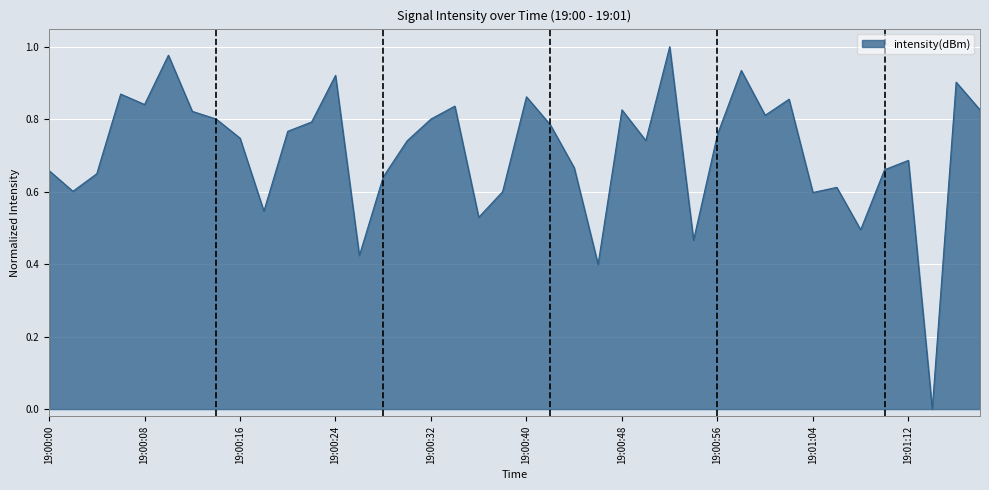

Reading left to right, list all the values displayed in this chart.

0.7	0.6	0.6	0.9	0.8	1.0	0.8	0.8	0.7	0.5	0.8	0.8	0.9	0.4	0.6	0.7	0.8	0.8	0.5	0.6	0.9	0.8	0.7	0.4	0.8	0.7	1.0	0.5	0.8	0.9	0.8	0.9	0.6	0.6	0.5	0.7	0.7	0.0	0.9	0.8